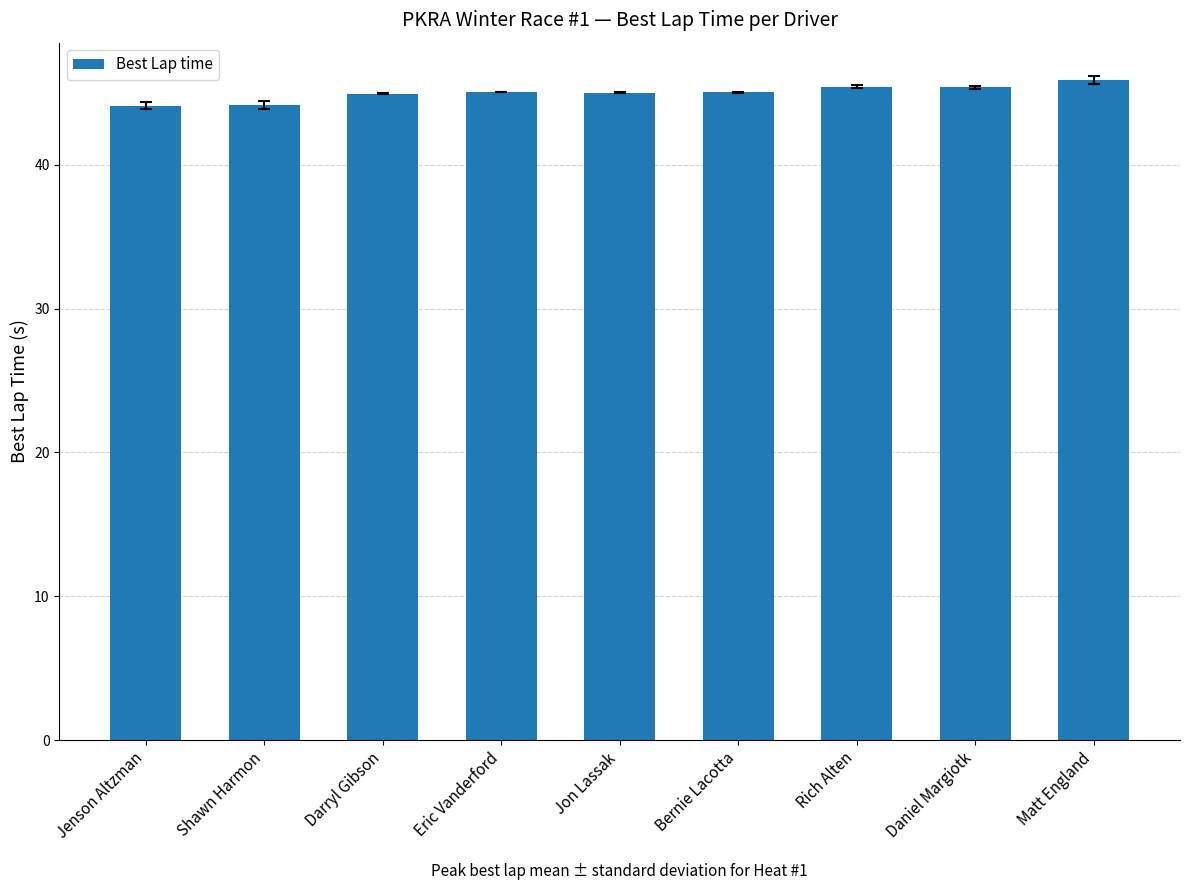

The value at Rich Alten is 20.2. True or false?

False